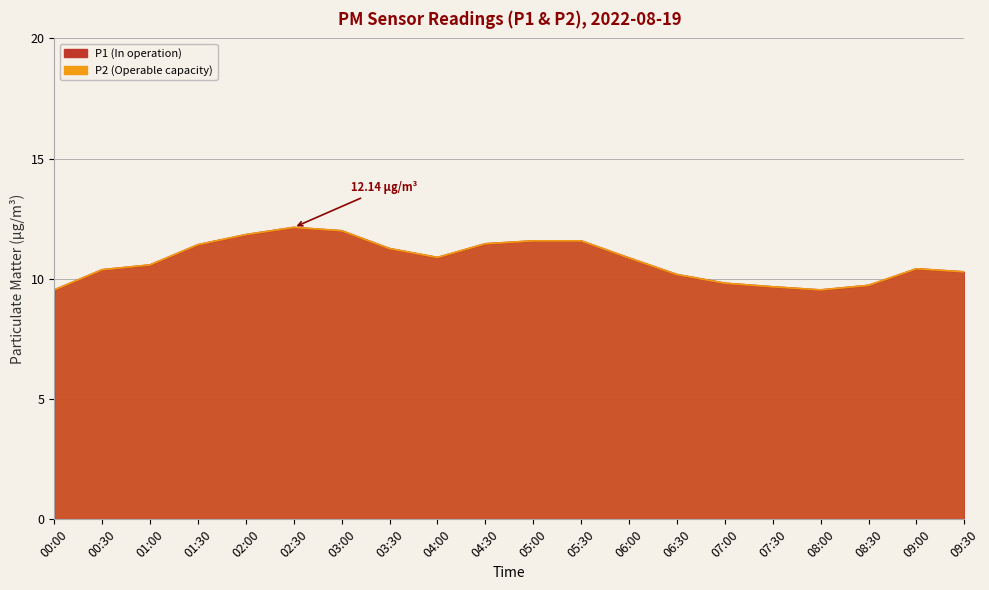

At 04:00, list the series in order from smallest to largest.

P1, P2